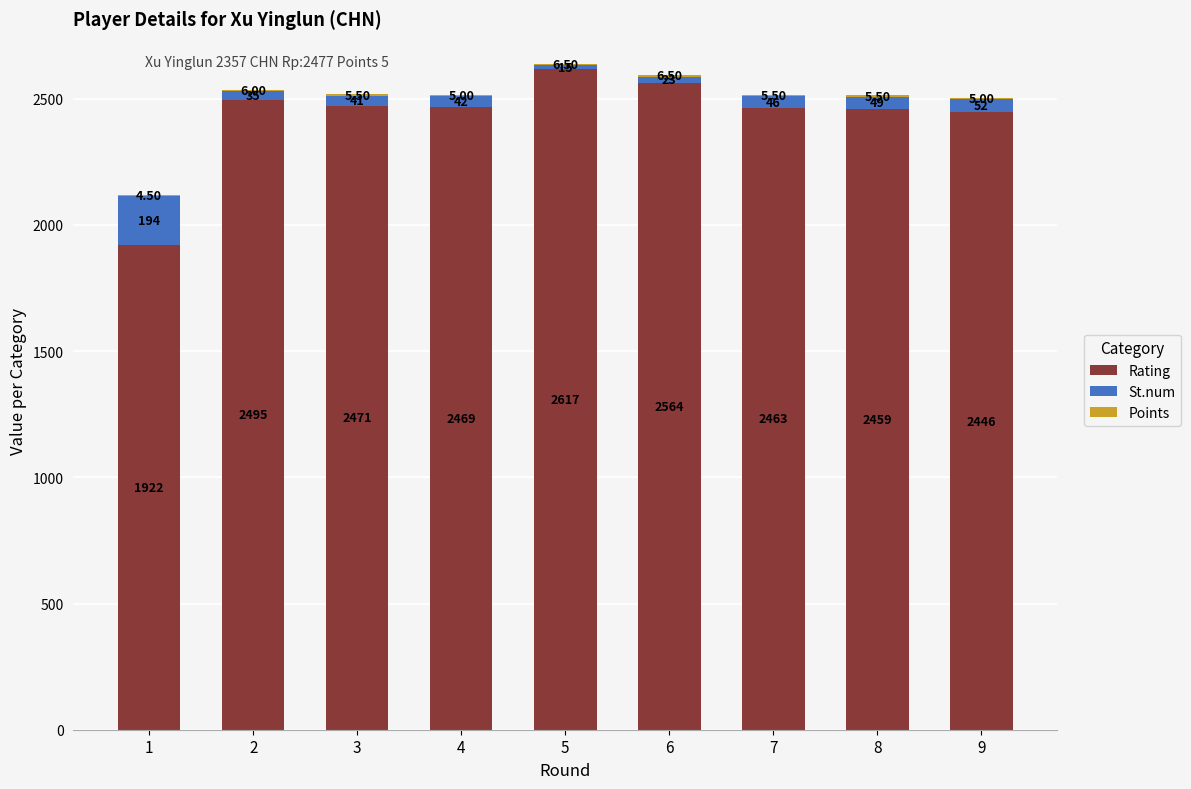

How many distinct data groups are displayed?

3